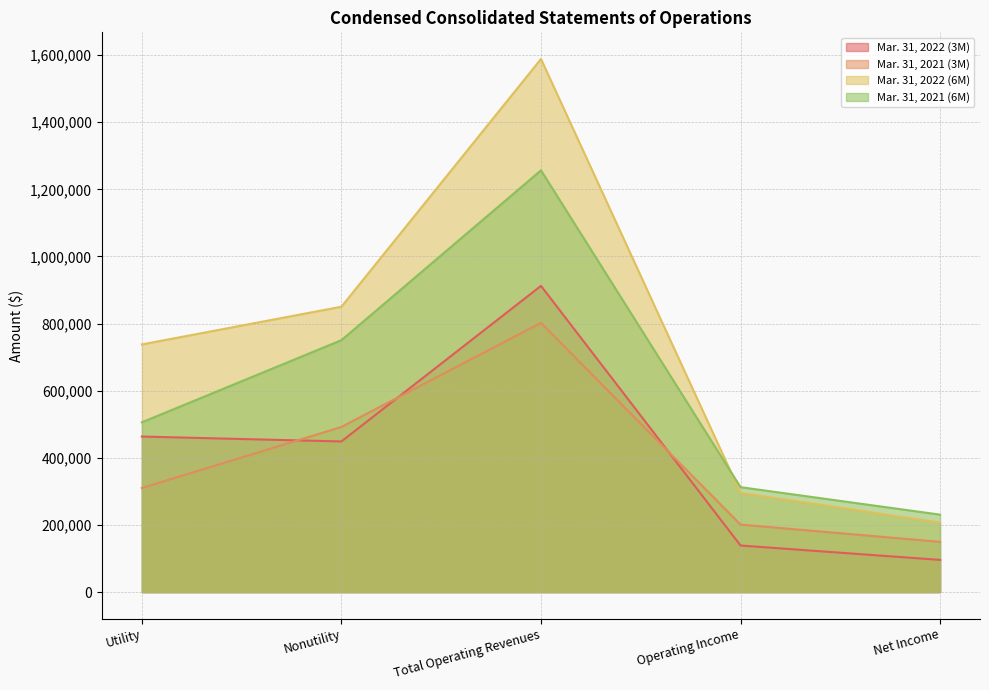

What position from the right is Net Income?

1